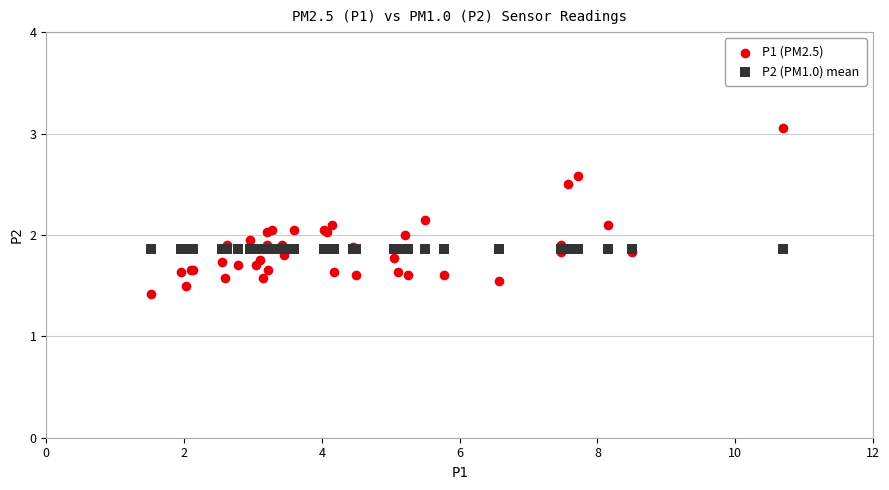

Which series reaches the minimum Y coordinate?

P1 (PM2.5)